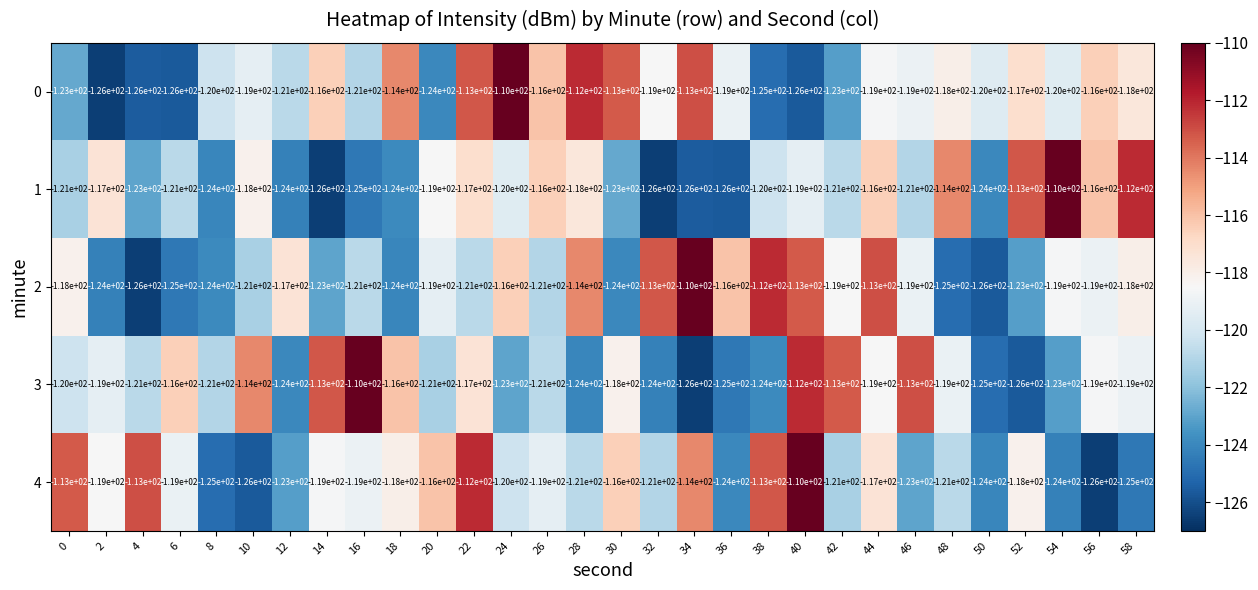

What is the lowest value of the 4 series?

-126